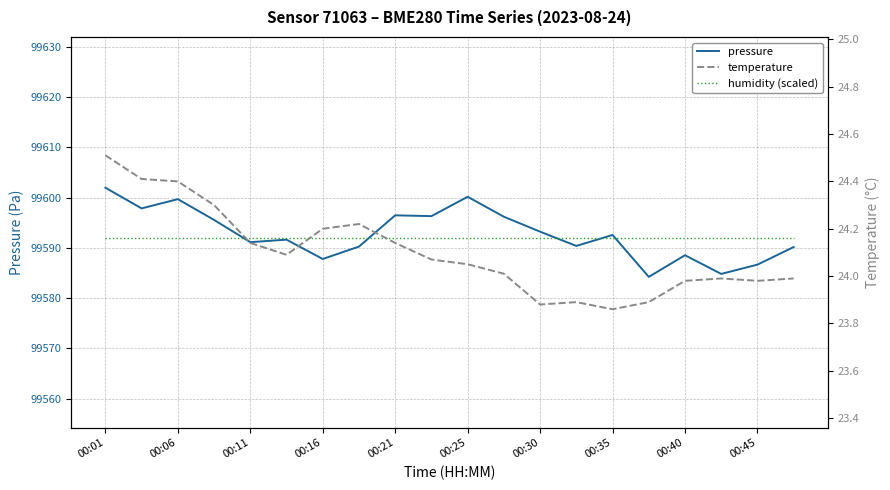

What is the maximum value for humidity (scaled)?

99592.0